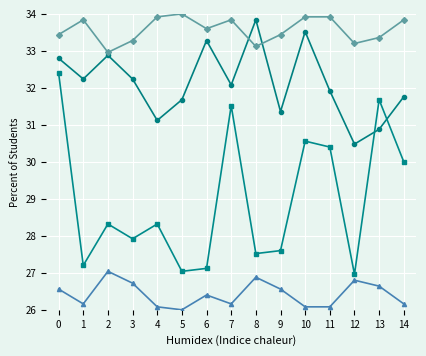

What is the total value across all series at 12?

117.4